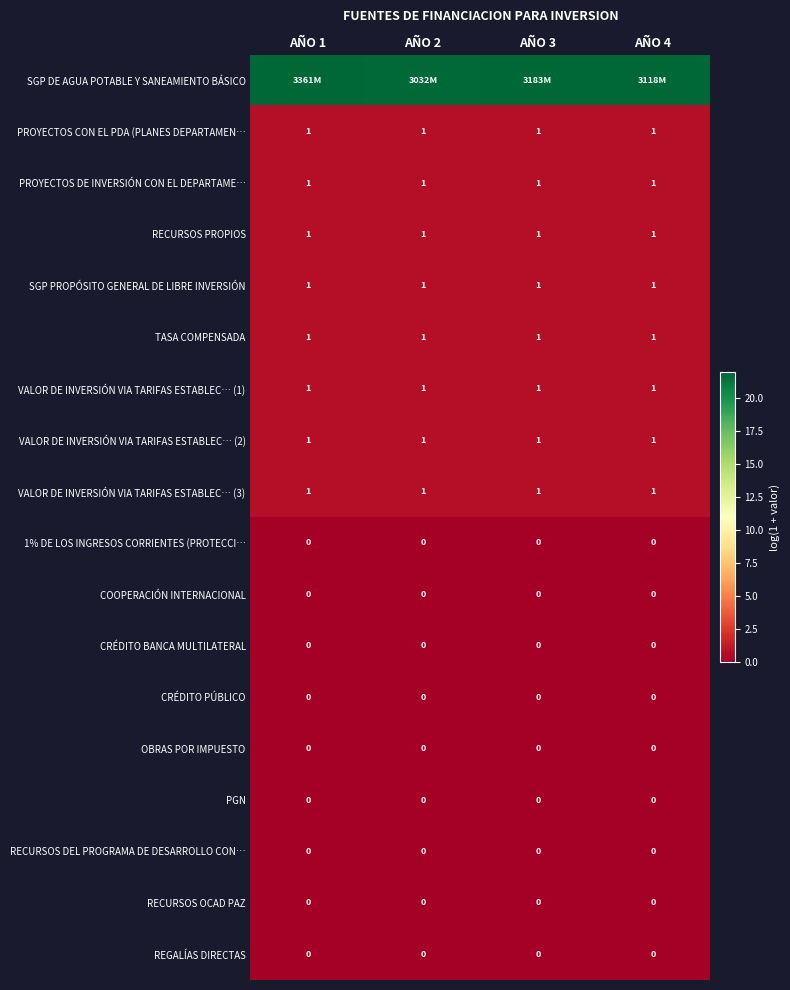

How many distinct data groups are displayed?

18